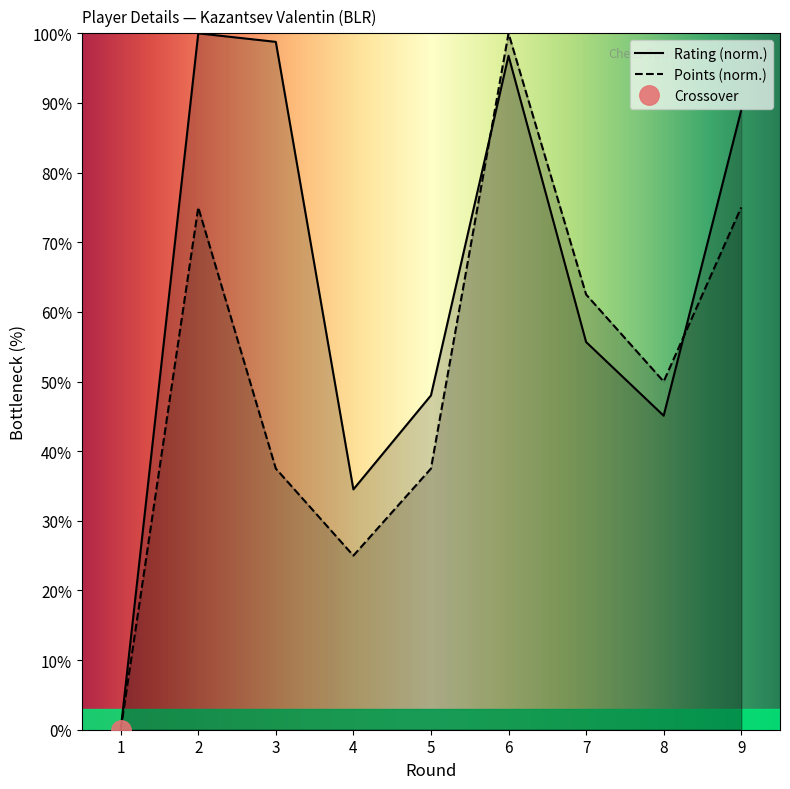

Reading right to left, list all the values displayed in this chart.

Rating: 9=89.0	8=45.1	7=55.7	6=96.8	5=48.0	4=34.5	3=98.8	2=100.0	1=0.0
Points: 9=75.0	8=50.0	7=62.5	6=100.0	5=37.5	4=25.0	3=37.5	2=75.0	1=0.0